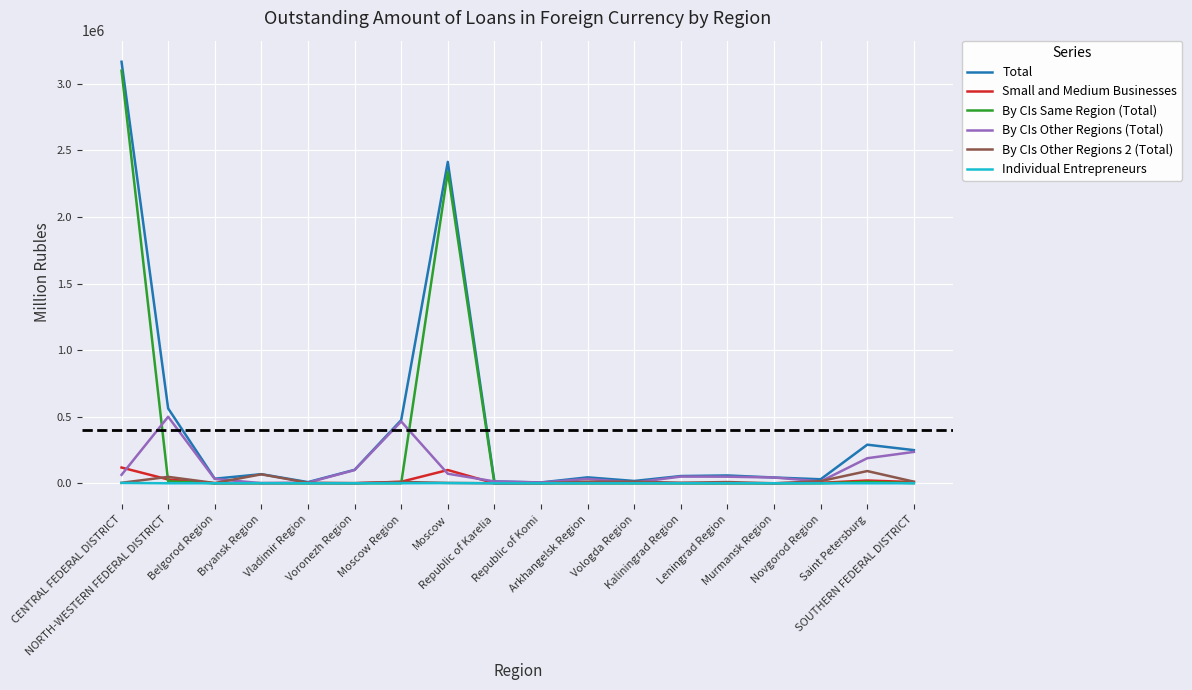

What is the greatest value displayed?

3165405